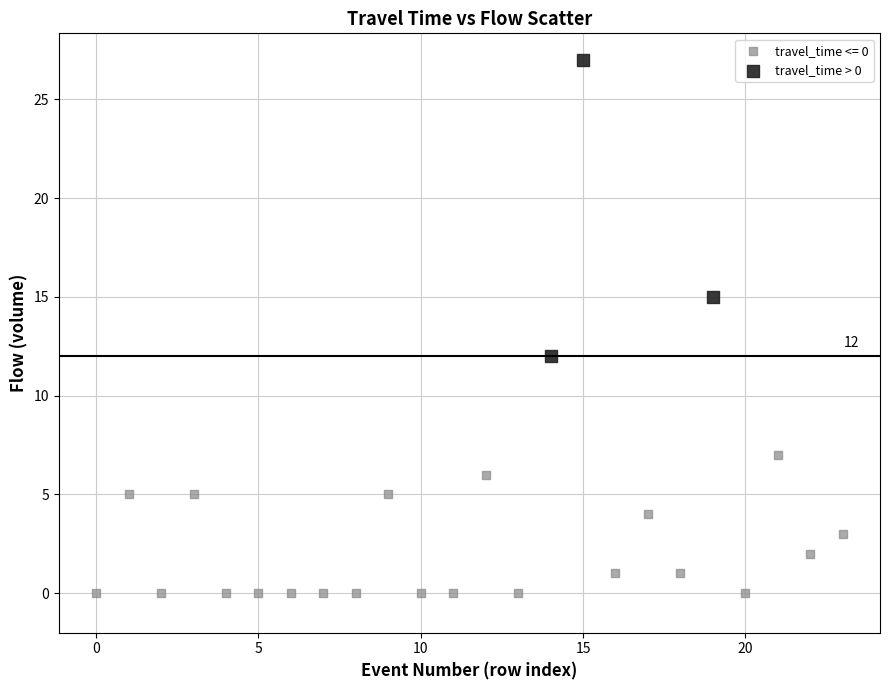

Which series reaches the minimum Y coordinate?

travel_time <= 0